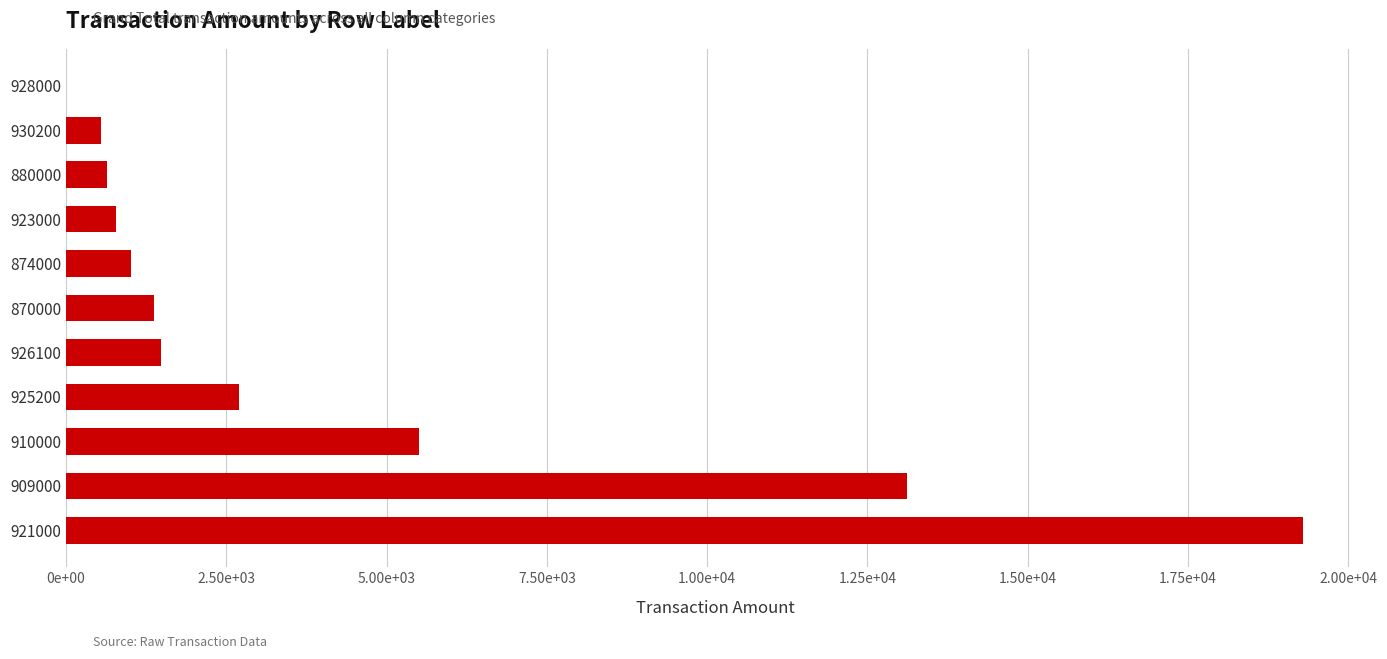

Are the bars horizontal?

Yes